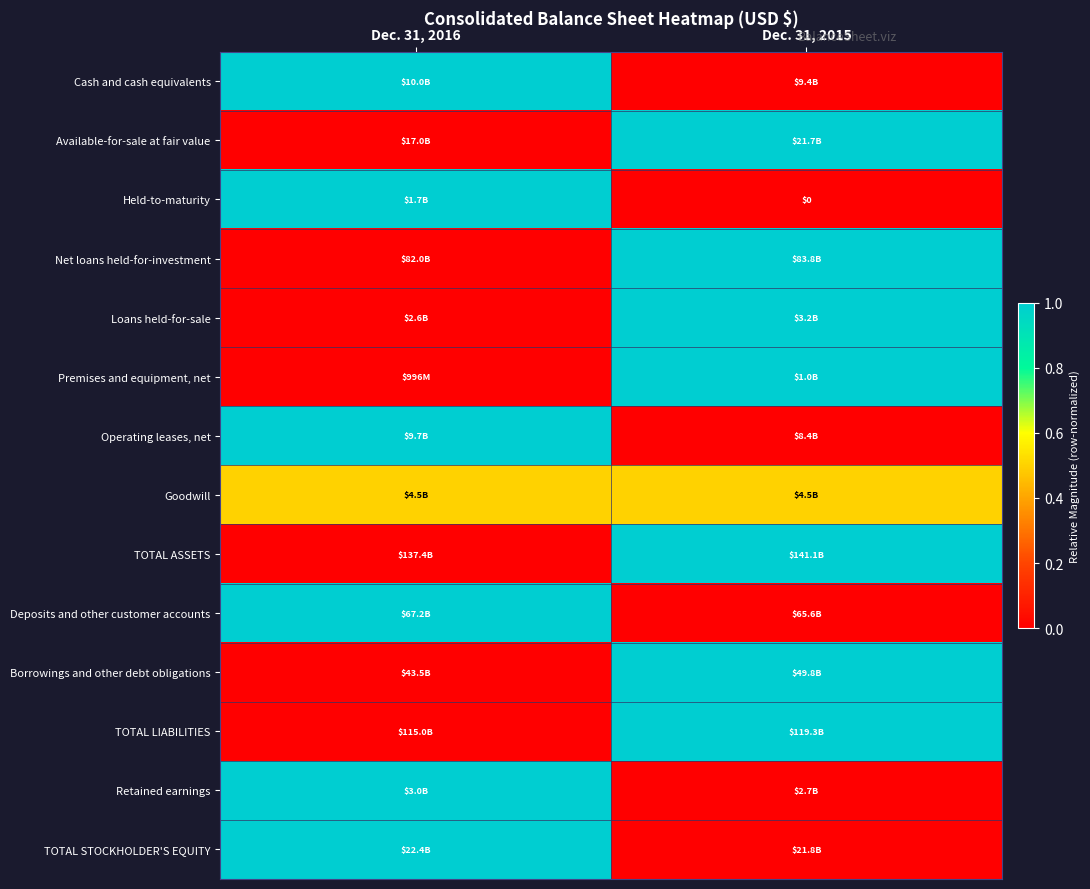

Rank the categories by TOTAL STOCKHOLDER'S EQUITY value from highest to lowest.

Dec. 31, 2016, Dec. 31, 2015